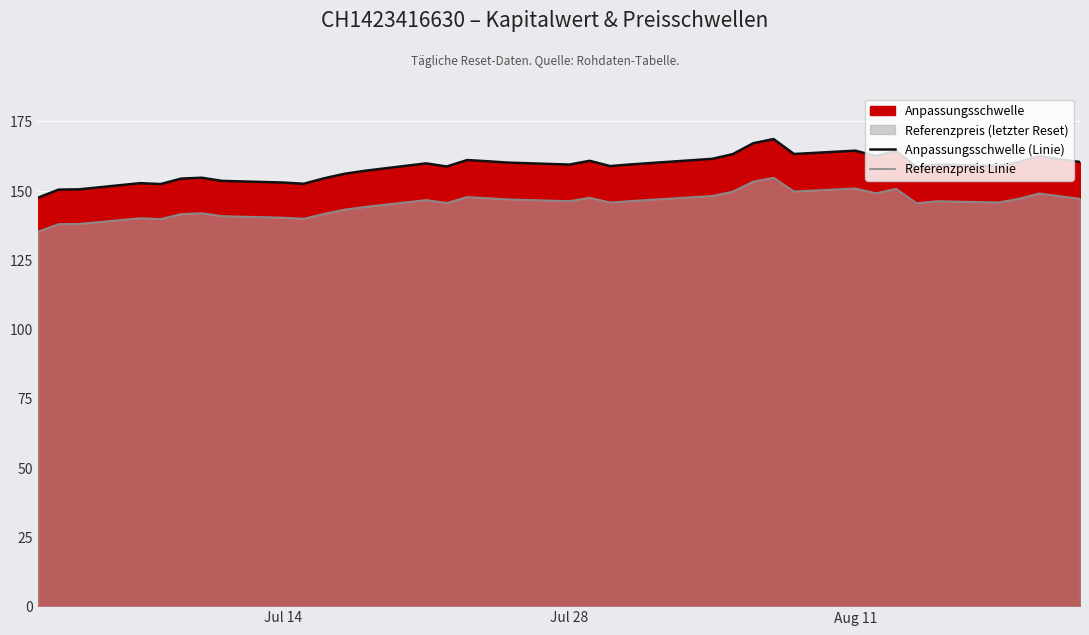

List the series in order of their peak value, highest first.

Anpassungsschwelle (Linie), Referenzpreis Linie